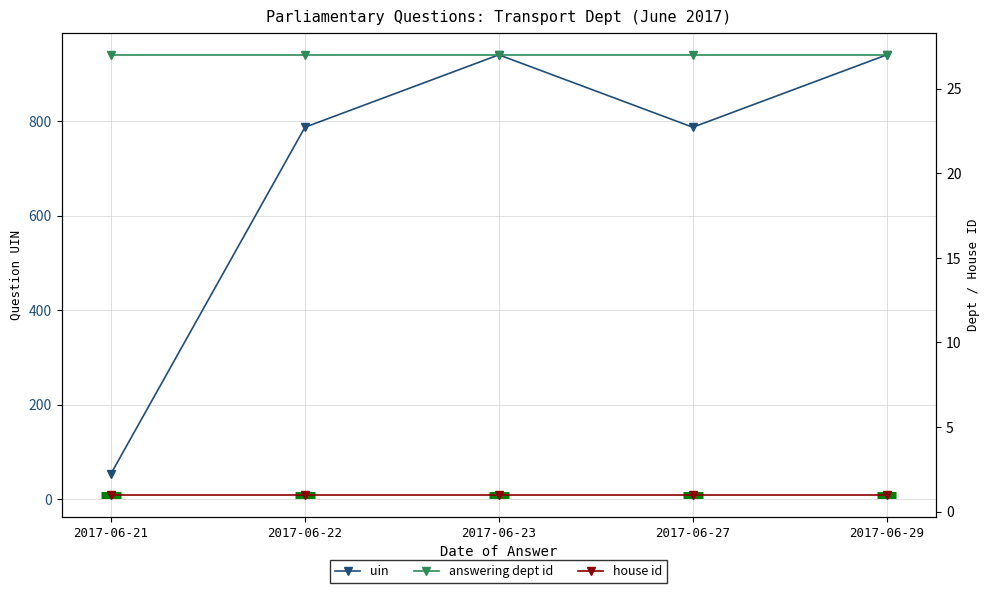

True or false: uin and answering dept id intersect in this chart.

False